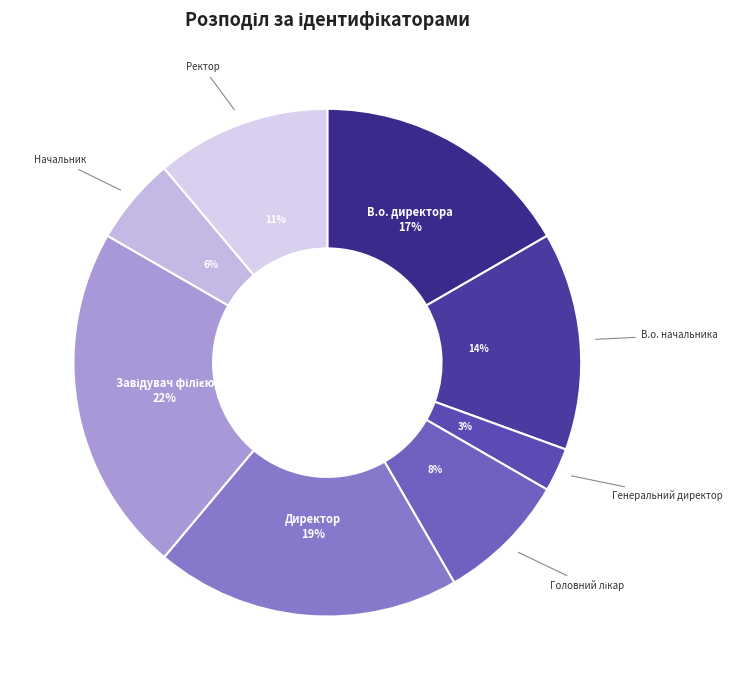

To the nearest percent, what is the difference between the Ректор and В.о. директора slice percentages?

6%